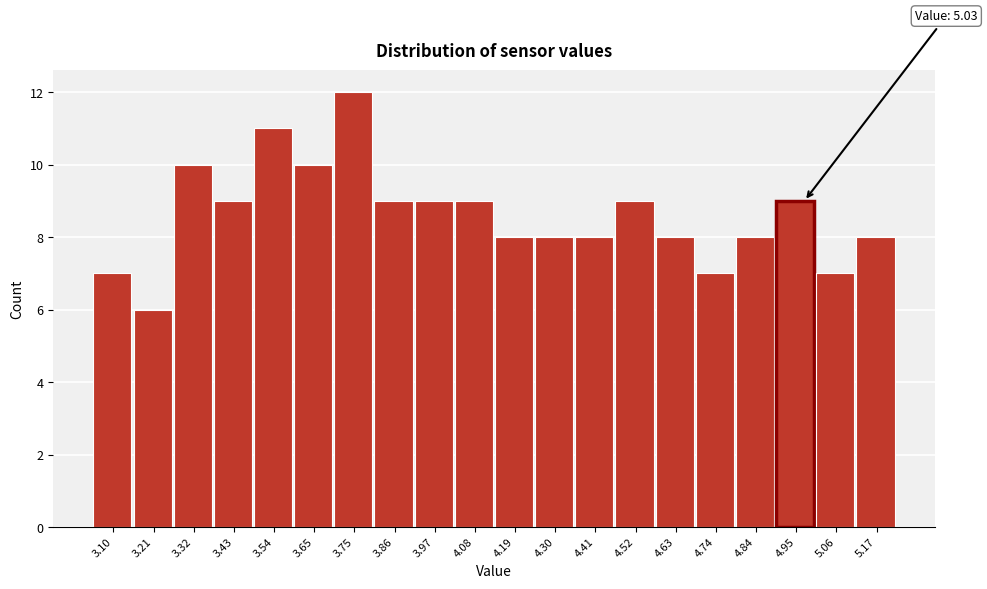

Reading left to right, list all the values displayed in this chart.

3.10=7	3.21=6	3.32=10	3.43=9	3.54=11	3.65=10	3.75=12	3.86=9	3.97=9	4.08=9	4.19=8	4.30=8	4.41=8	4.52=9	4.63=8	4.74=7	4.84=8	4.95=9	5.06=7	5.17=8